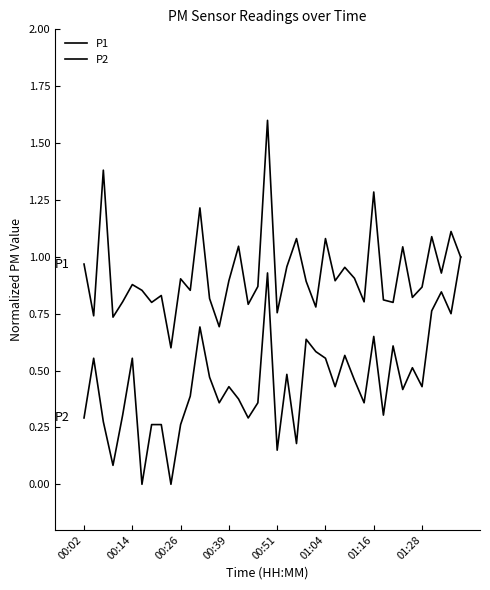

What is the label of the 25th point from the right?

00:39